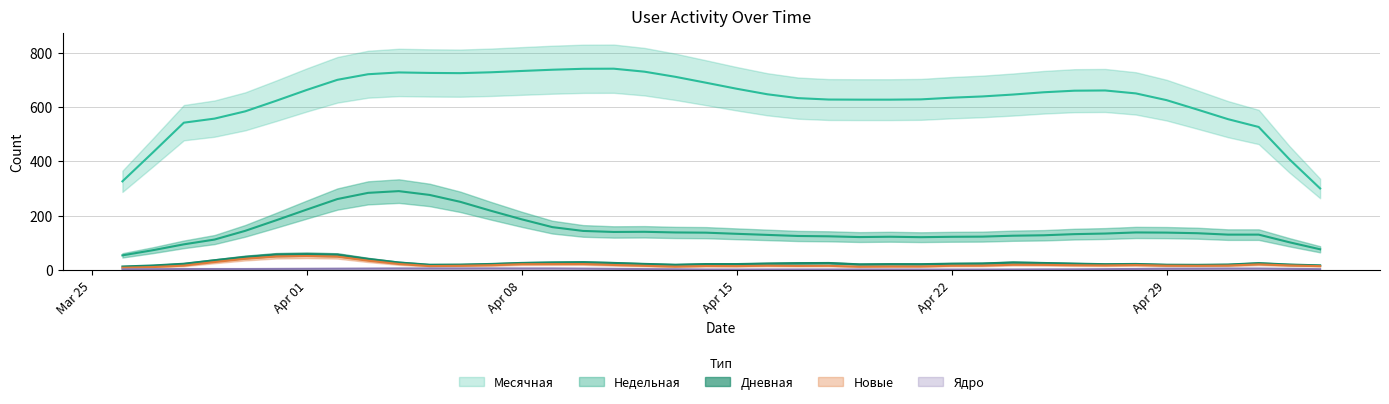

How many values in the Дневная series are below 23?

20